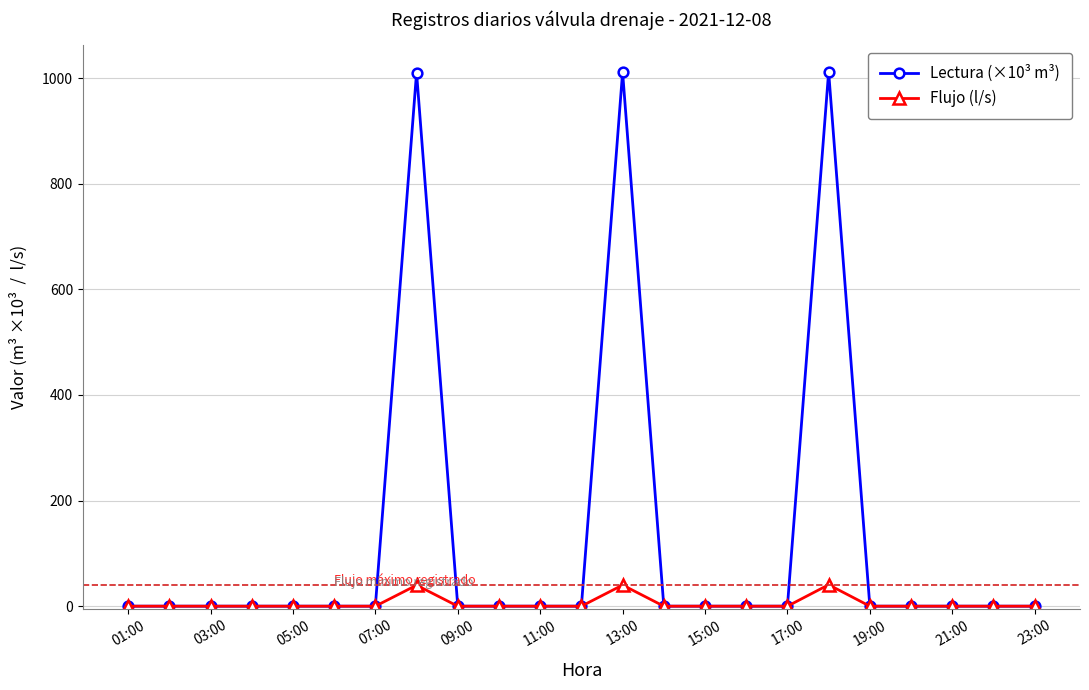

List the series in order of their peak value, highest first.

Lectura (×10³ m³), Flujo (l/s)